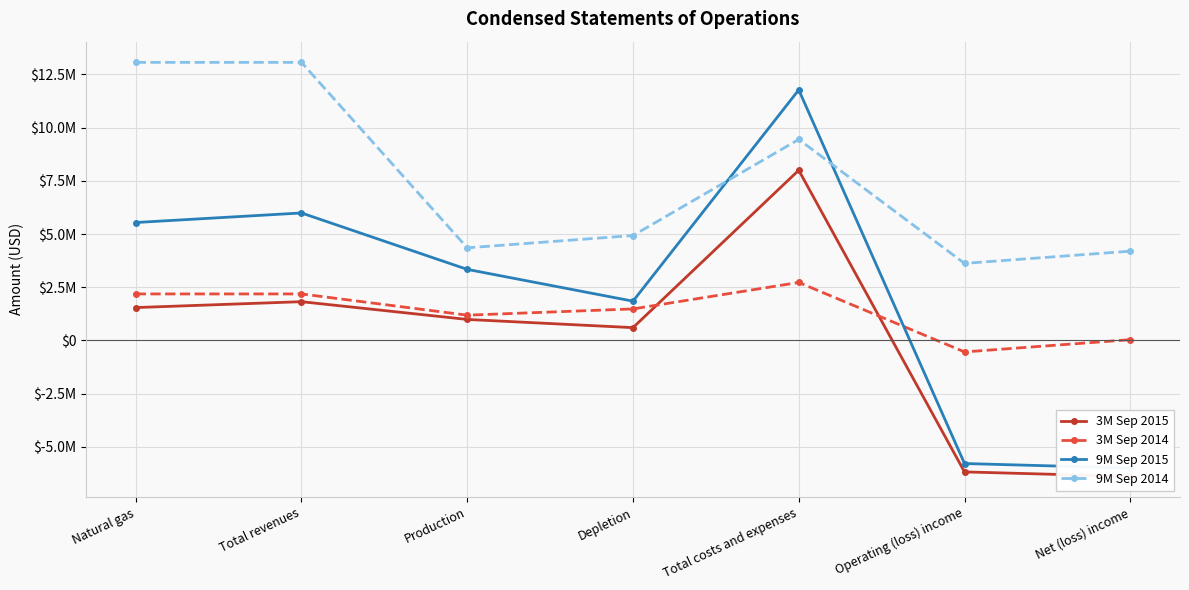

Does the chart display data point markers on the line(s)?

Yes